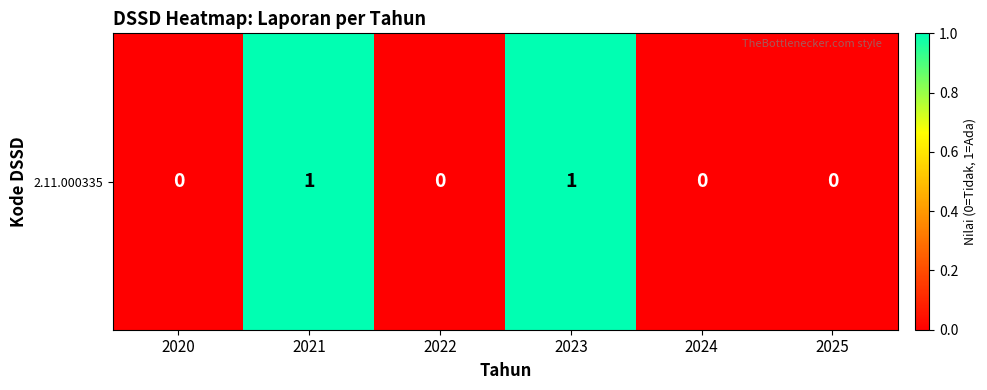

What is the difference between the maximum and second lowest values?

1